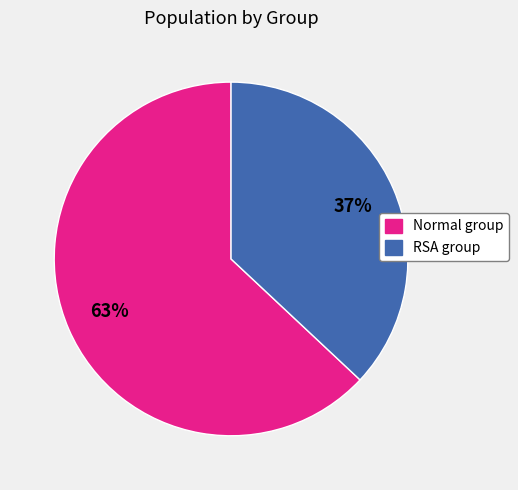

To the nearest percent, what is the combined percentage of Normal group and RSA group?

100%